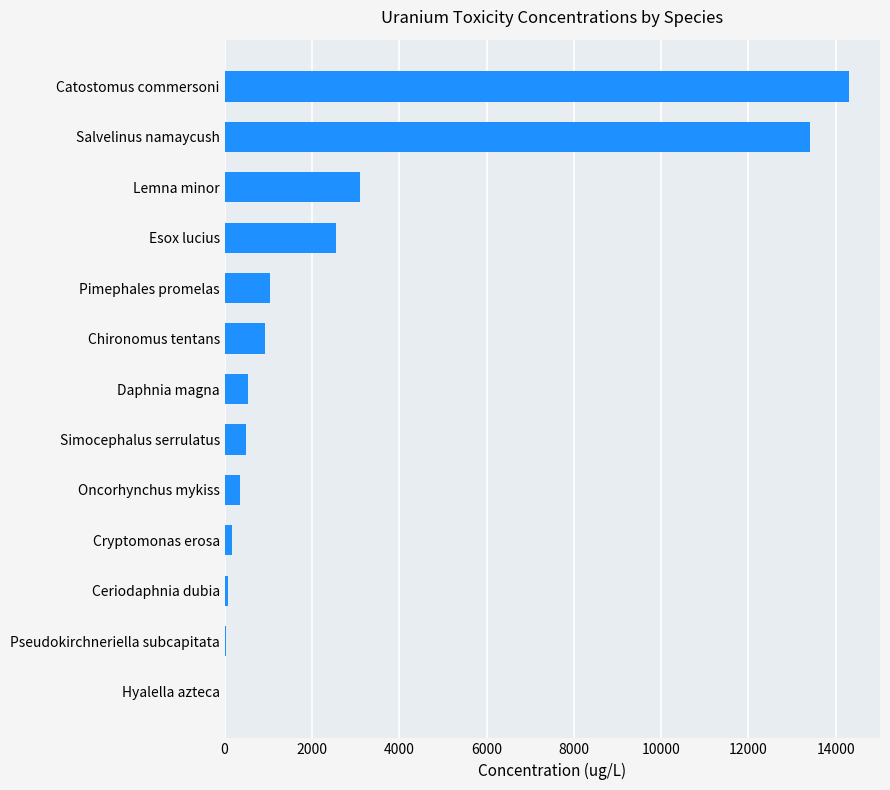

Which label corresponds to the largest value in the chart?

Catostomus commersoni